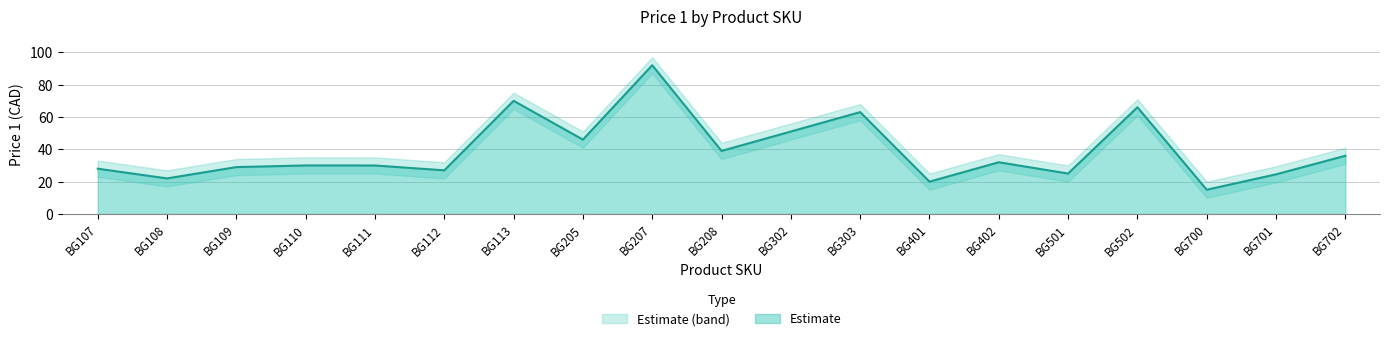

At BG109, list the series in order from largest to smallest.

Price 1 upper, Price 1, Price 1 lower